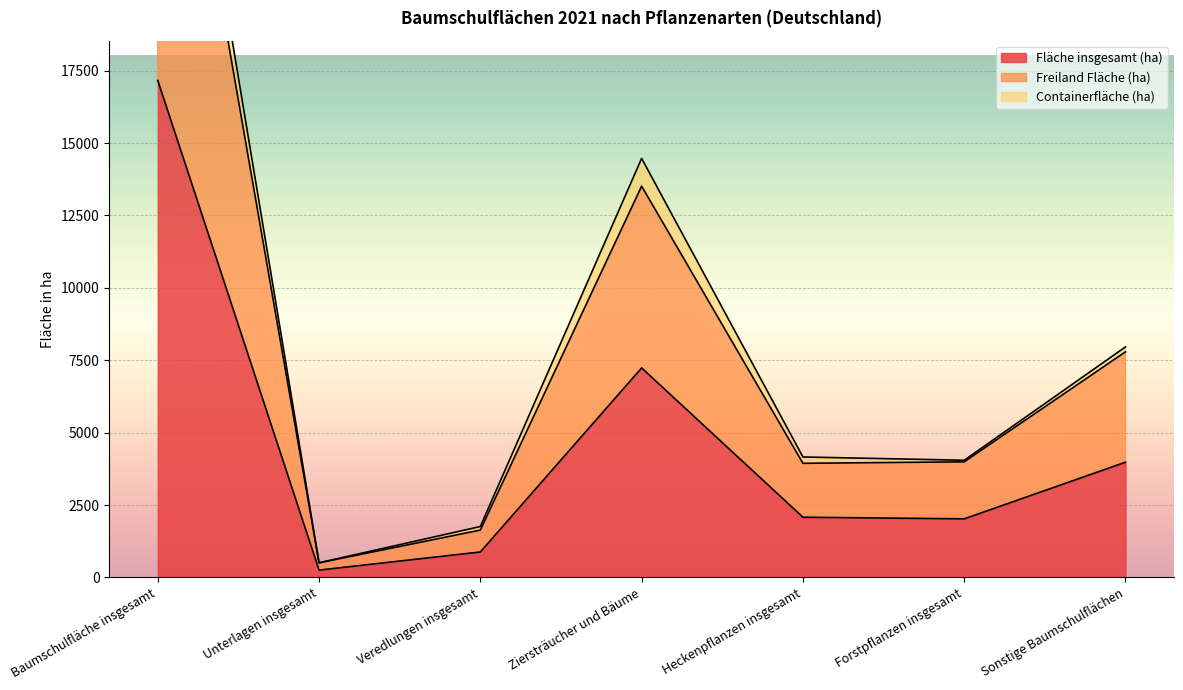

What is the difference between the second highest and minimum values in the Freiland Fläche (ha) series?

13005.4